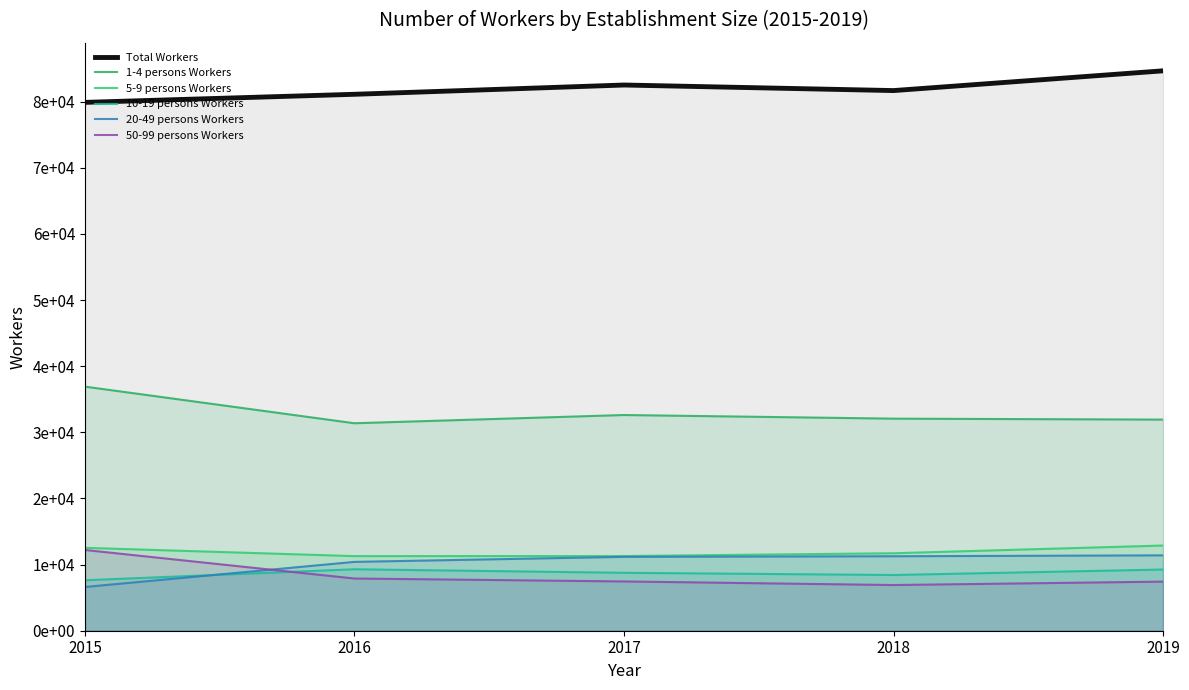

True or false: 1-4 persons Workers and Total Workers cross at least once.

False